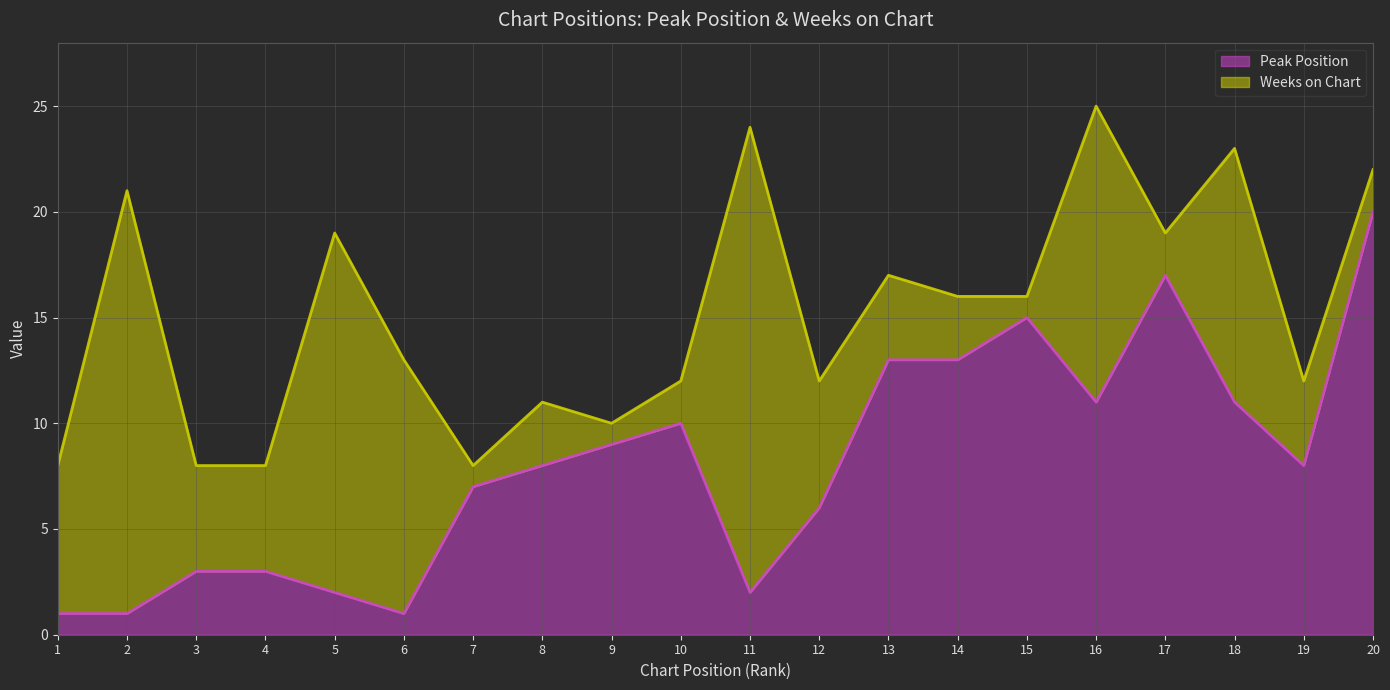

Is it true that the value at 13 is 5?

False